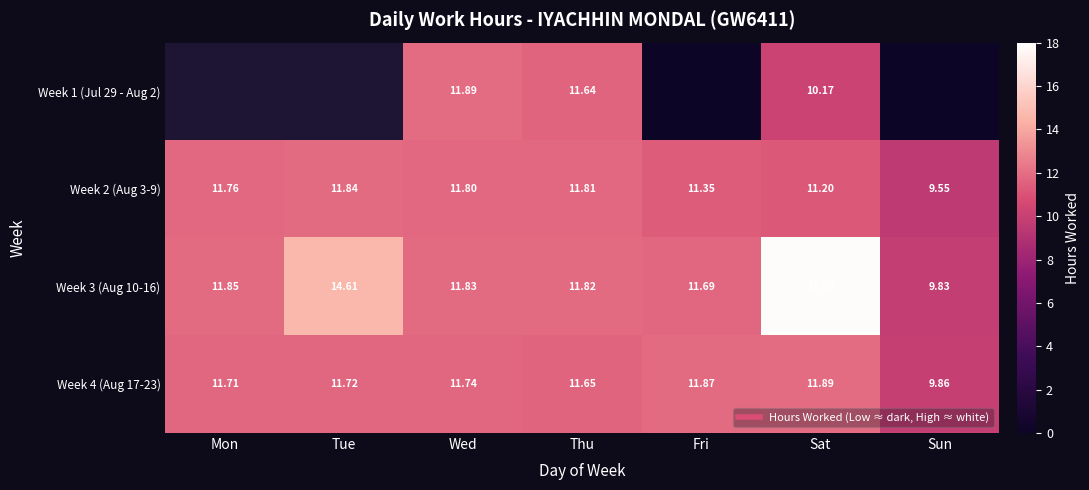

The value of Week 1 (Jul 29 - Aug 2) at Thu is 16.3. True or false?

False